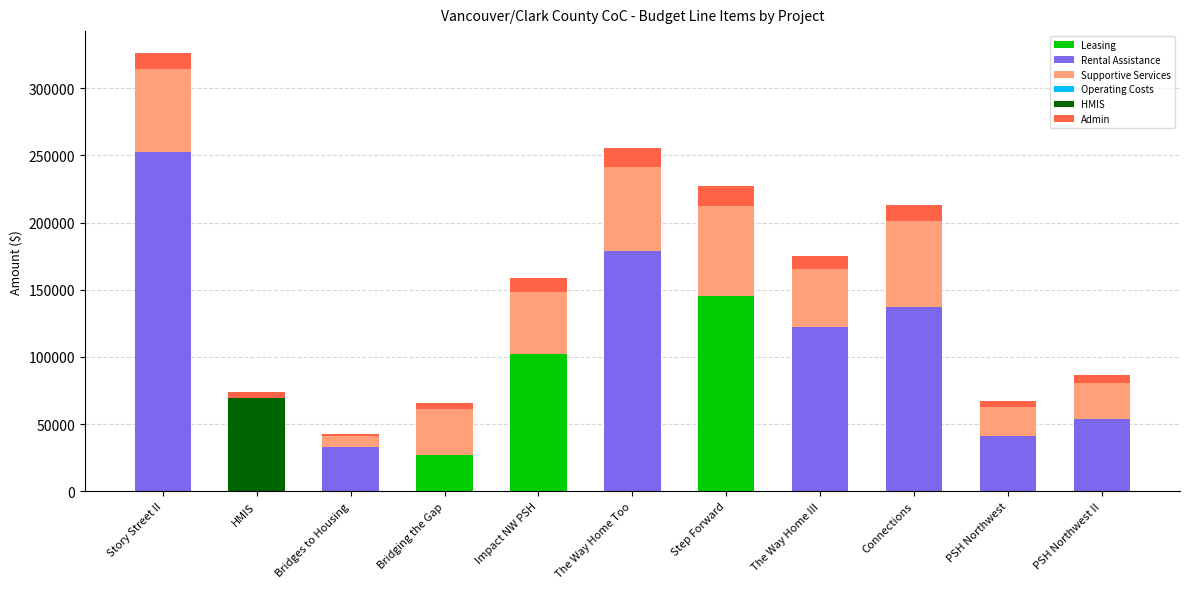

At which category is the sum across all series the highest?

Story Street II